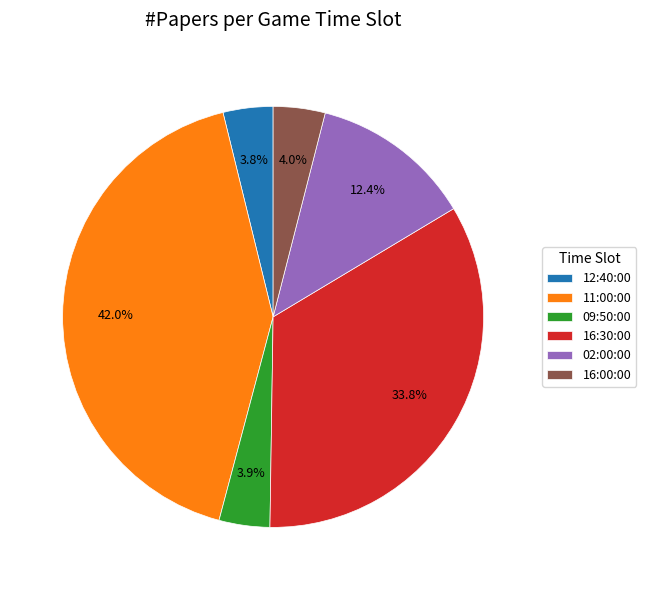

Between 16:30:00 and 16:00:00, which is larger?

16:30:00